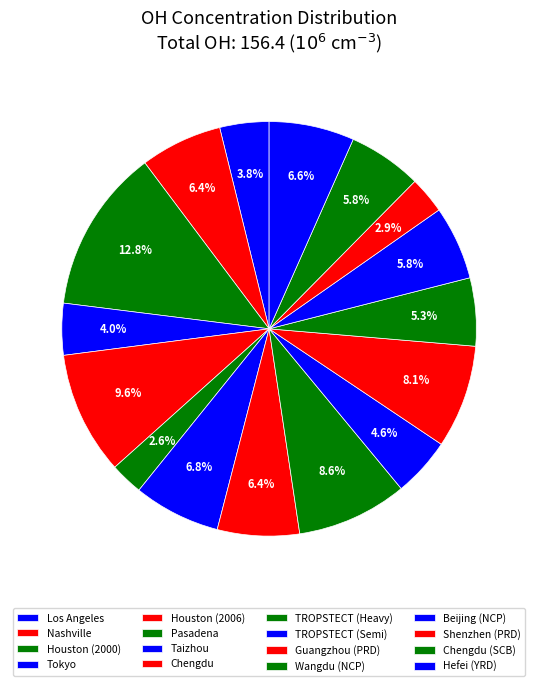

How many slices are in this pie chart?

16